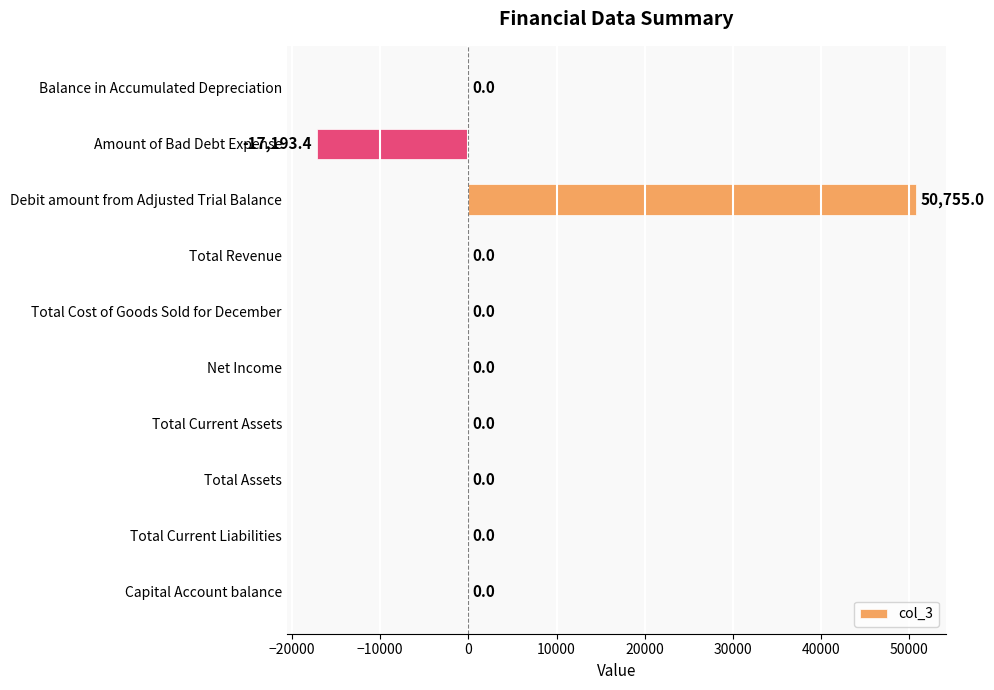

What is the maximum value shown in the chart?

50755.0